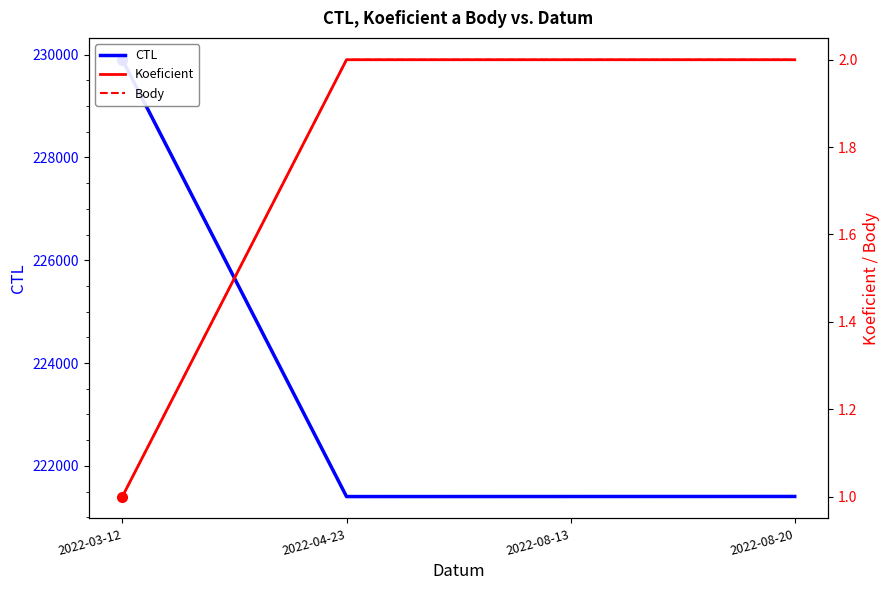

How many data points in CTL are above 221404?

1